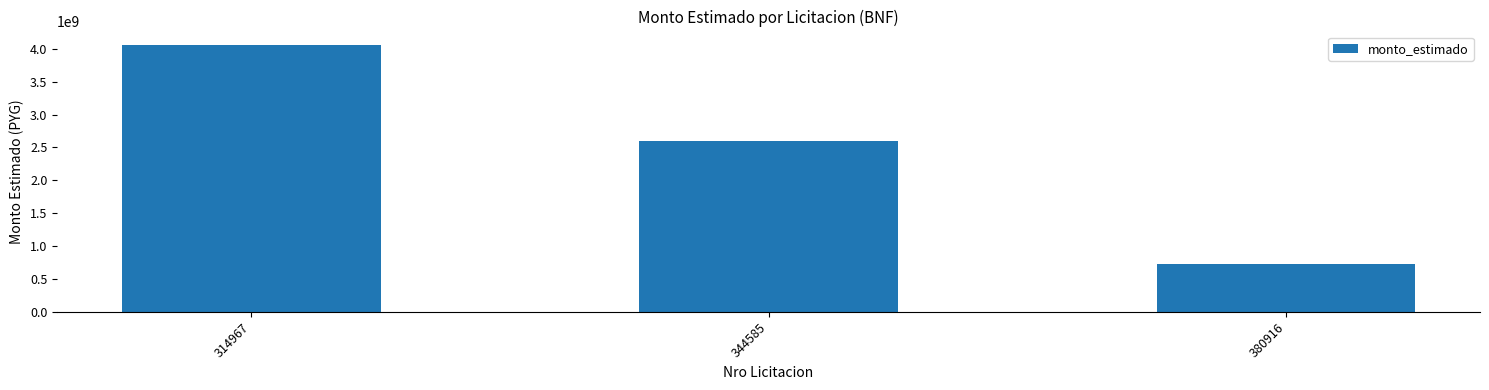

What is the value of the 2nd bar from the left?

2601838080